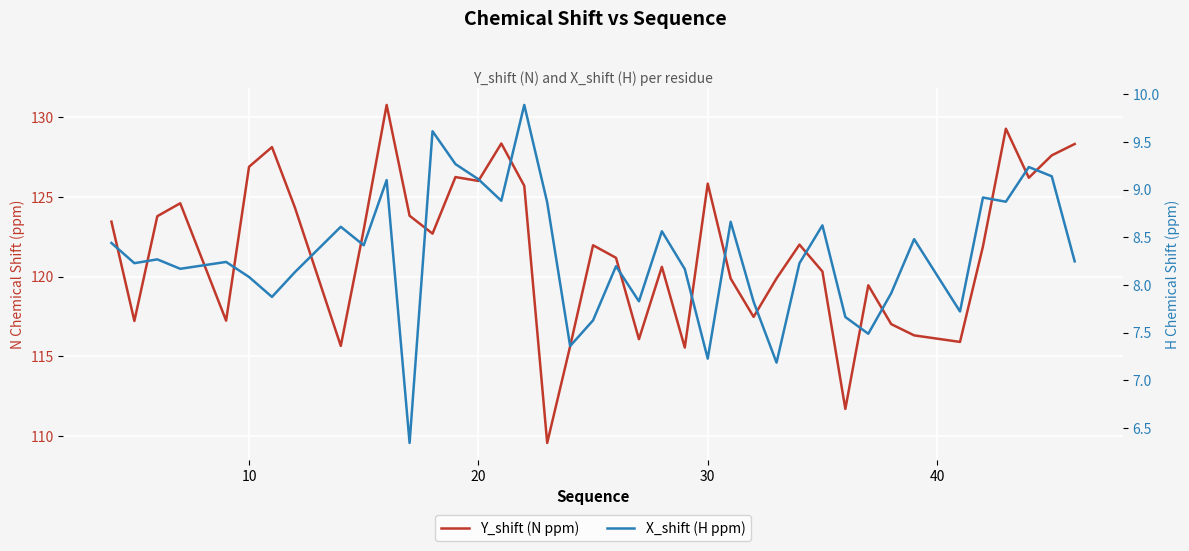

Does the chart display data point markers on the line(s)?

No